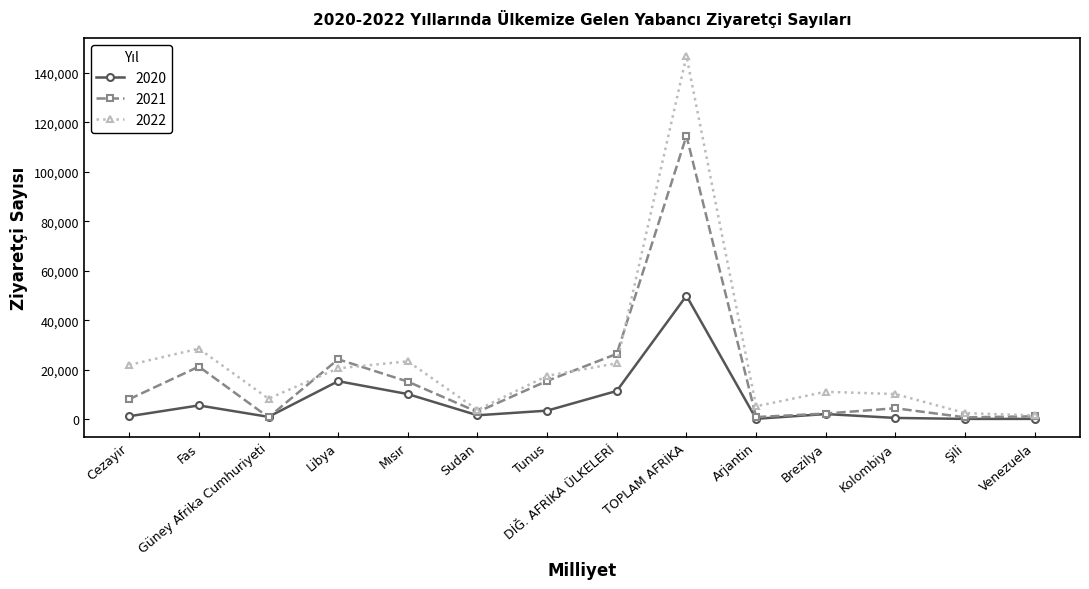

What is the sum of all 2021 values?

238700